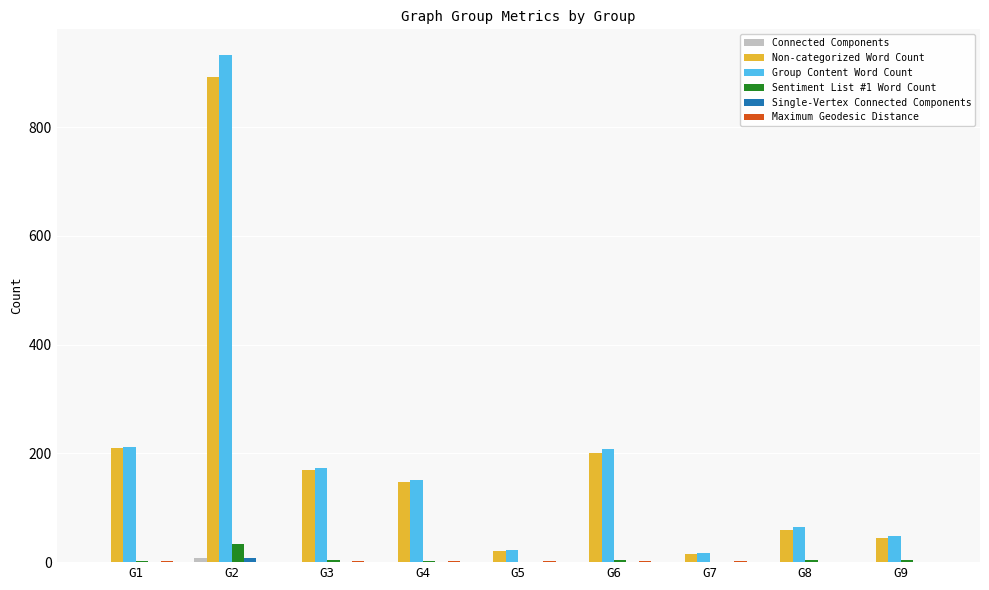

The value of Group Content Word Count at G2 is 510. True or false?

False